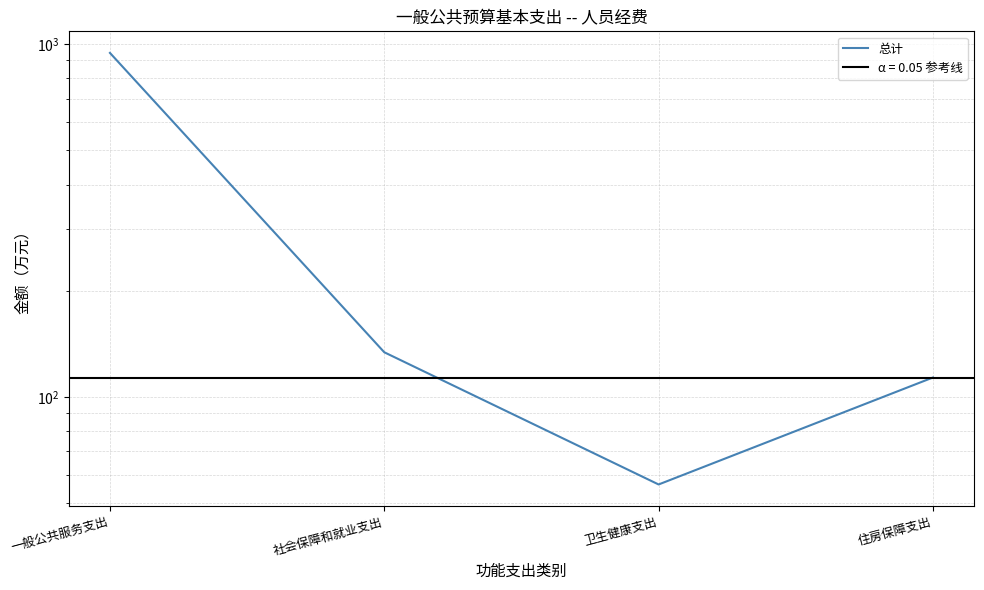

At which label does the data first exceed 133?

一般公共服务支出